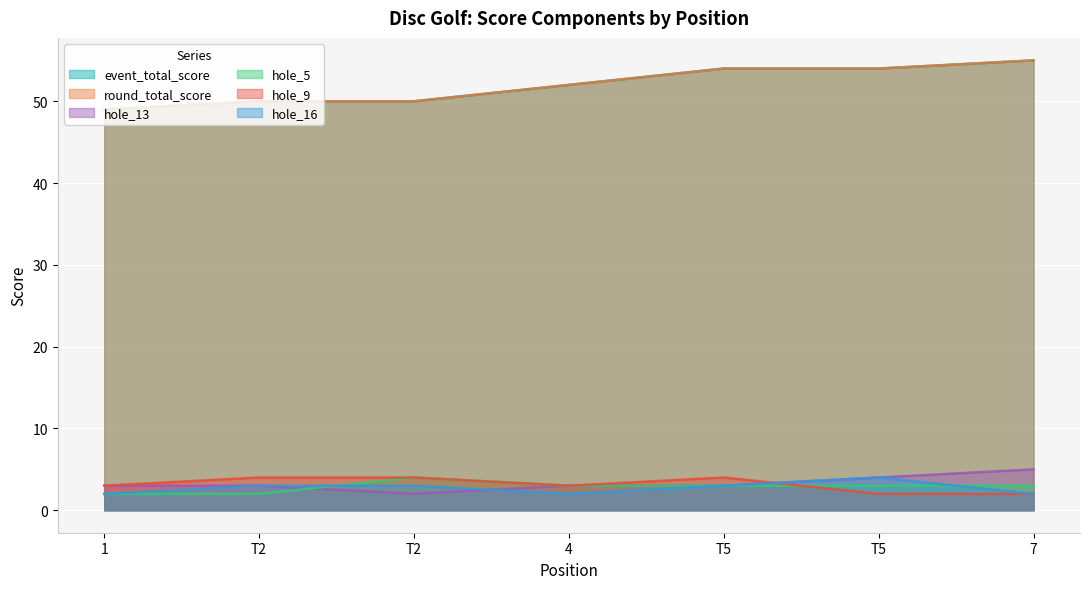

What is the label of the 7th point from the left?

7